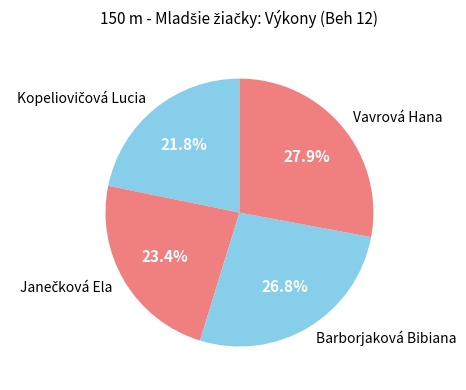

What percentage is NOT represented by Barborjaková Bibiana?

73.2%